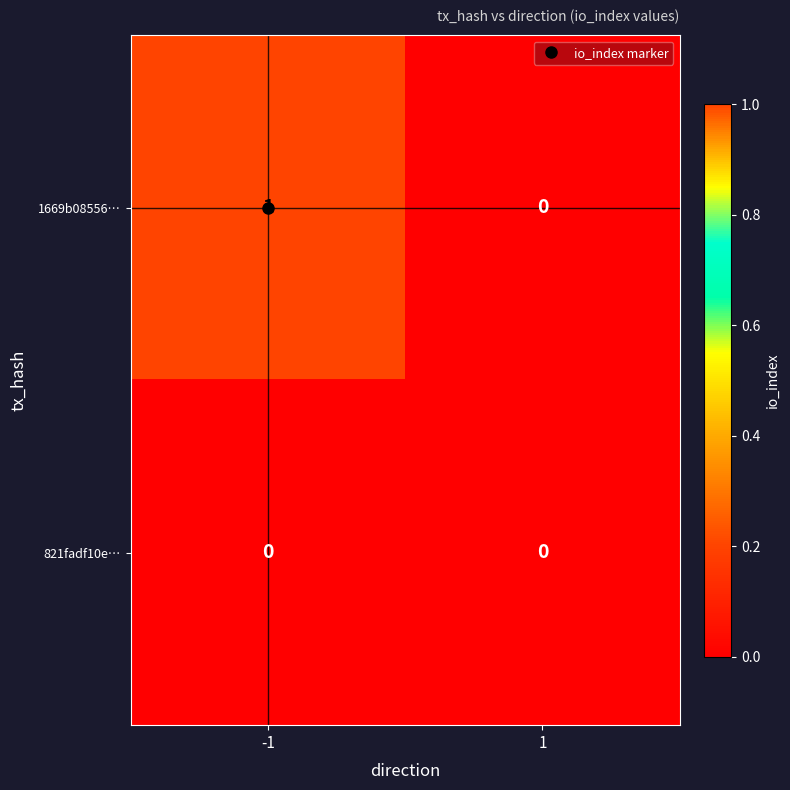

Rank the series by their maximum value, from highest to lowest.

1669b08556…, 821fadf10e…